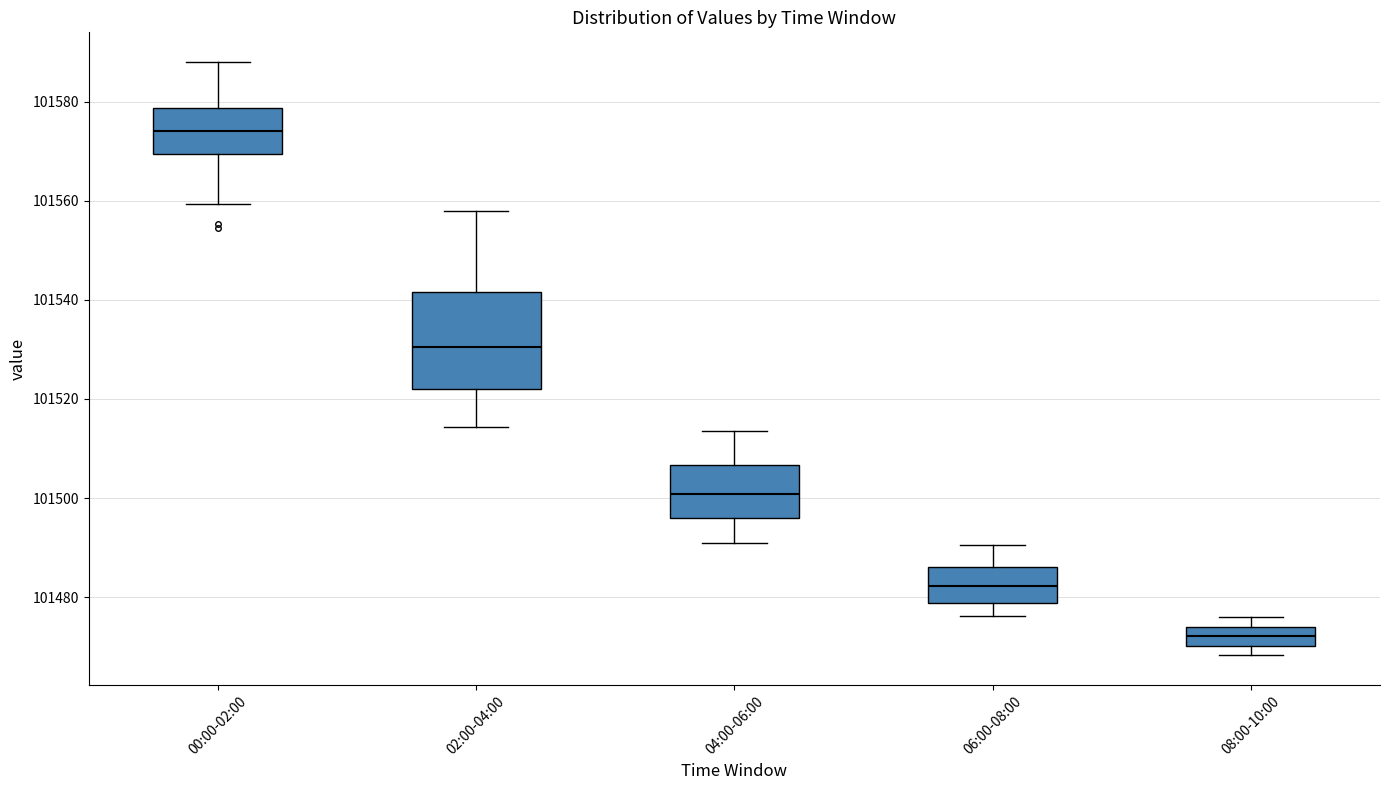

Reading left to right, transcribe this box plot: for each box, give where its median line is, the range the box spans, and where its two whiskers end, as read against the y-axis. The values are not printed on the chart, so give them approximately, as read against the axis.

00:00-02:00: median 101574, box 101570 to 101578, whiskers 101560 to 101588
02:00-04:00: median 101530, box 101522 to 101542, whiskers 101514 to 101558
04:00-06:00: median 101500, box 101496 to 101506, whiskers 101492 to 101514
06:00-08:00: median 101482, box 101478 to 101486, whiskers 101476 to 101490
08:00-10:00: median 101472, box 101470 to 101474, whiskers 101468 to 101476